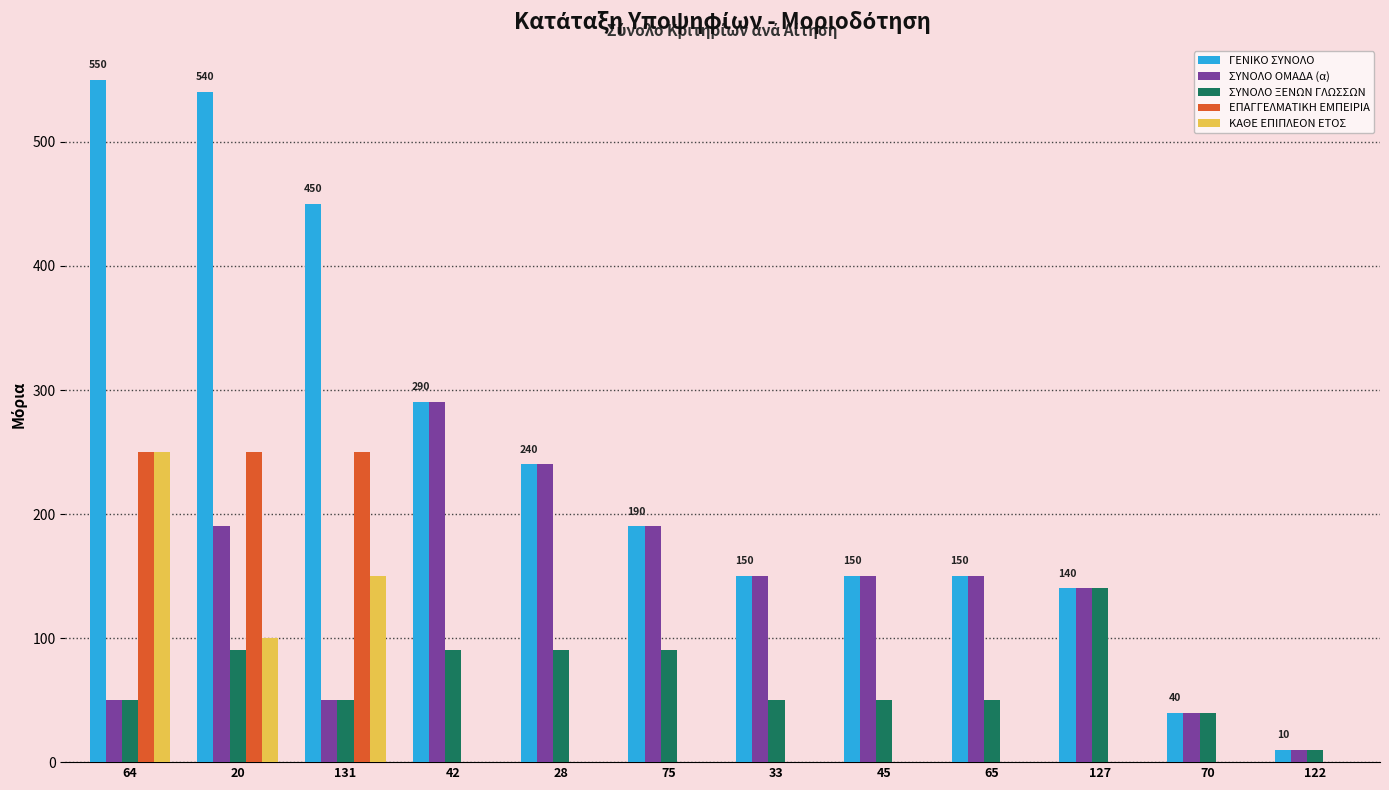

Is the value of ΣΥΝΟΛΟ ΟΜΑΔΑ (α) at 122 greater than the value of ΕΠΑΓΓΕΛΜΑΤΙΚΗ ΕΜΠΕΙΡΙΑ at 131?

No